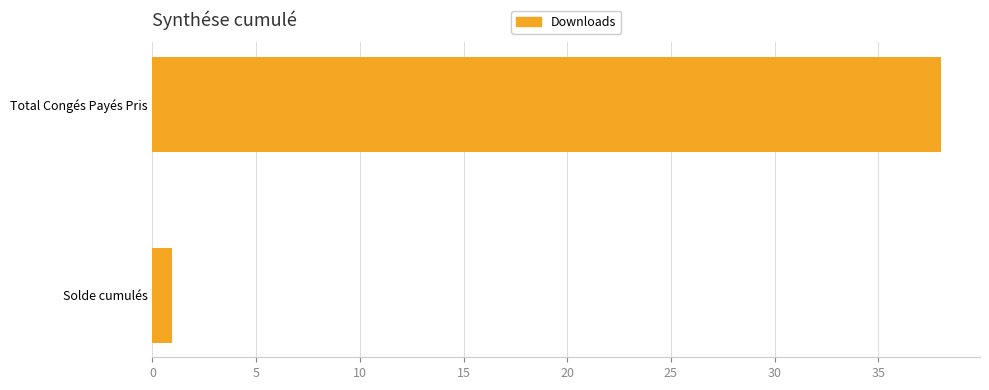

The value at Solde cumulés is 1.0. True or false?

True